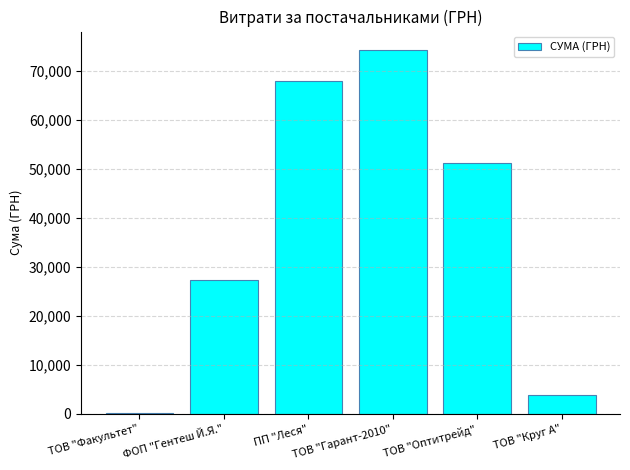

What is the maximum value shown in the chart?

74289.9